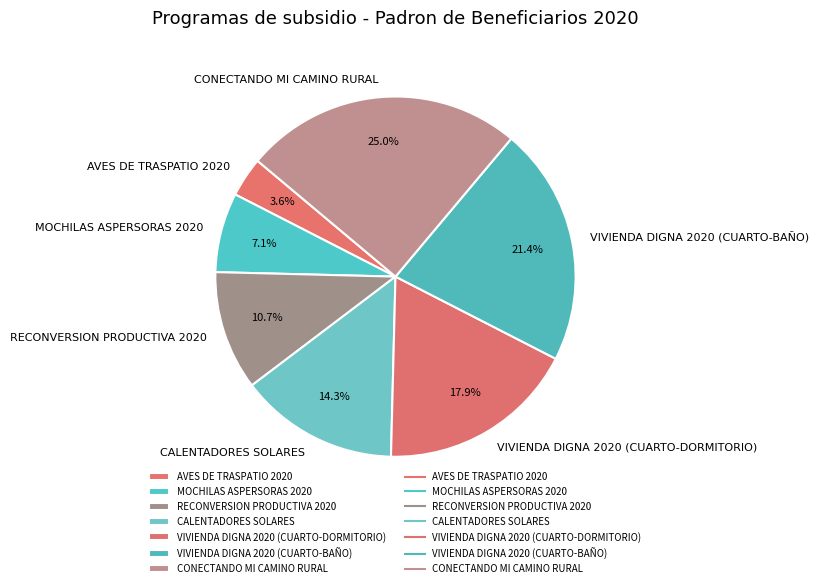

Is there a majority slice in this chart?

No